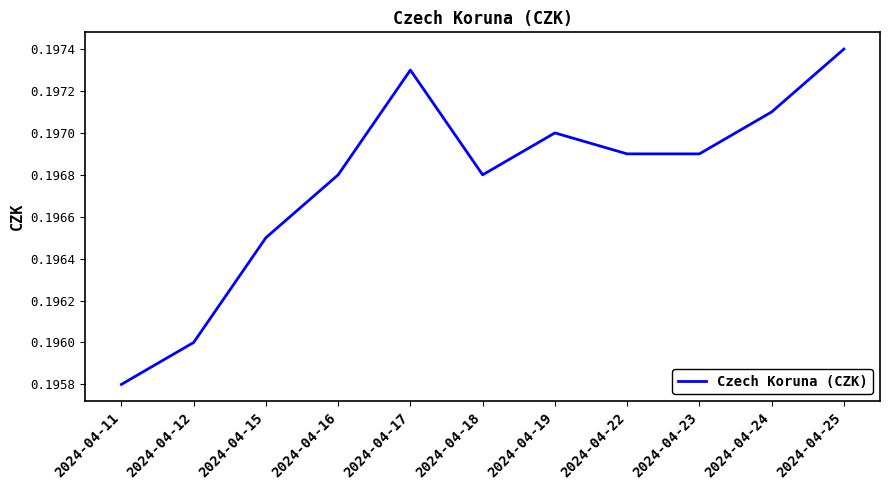

Which label corresponds to the smallest value in the chart?

2024-04-11